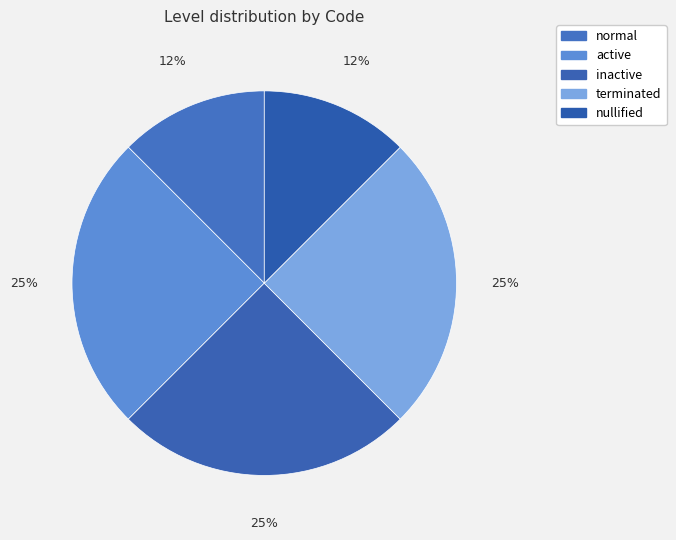

Which category has the smallest portion of the pie?

normal